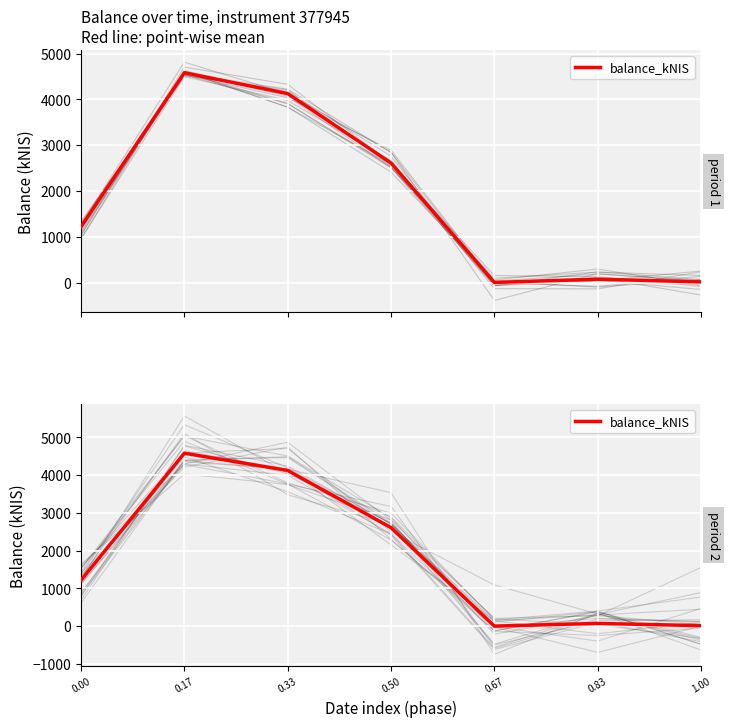

Rank the categories by value from highest to lowest.

0.17, 0.33, 0.50, 0.00, 0.83, 1.00, 0.67